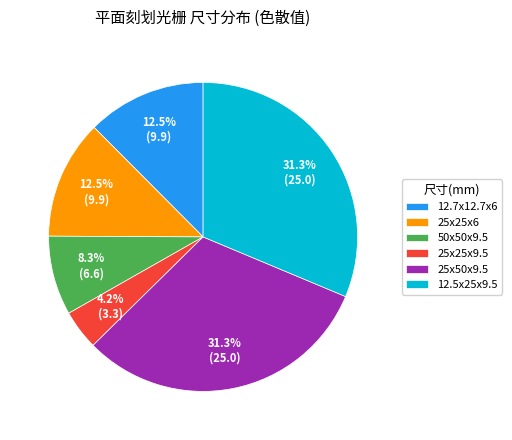

How many slices are in this pie chart?

6